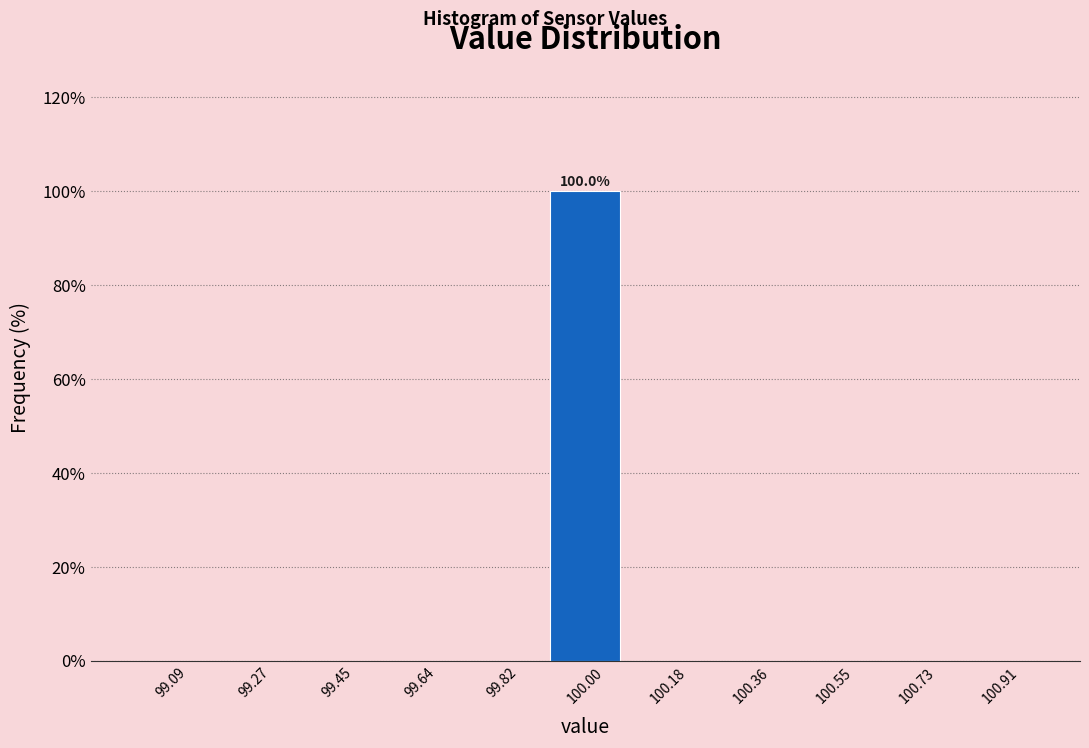

Which range on the x-axis has the tallest bar?

99.90 to 100.10